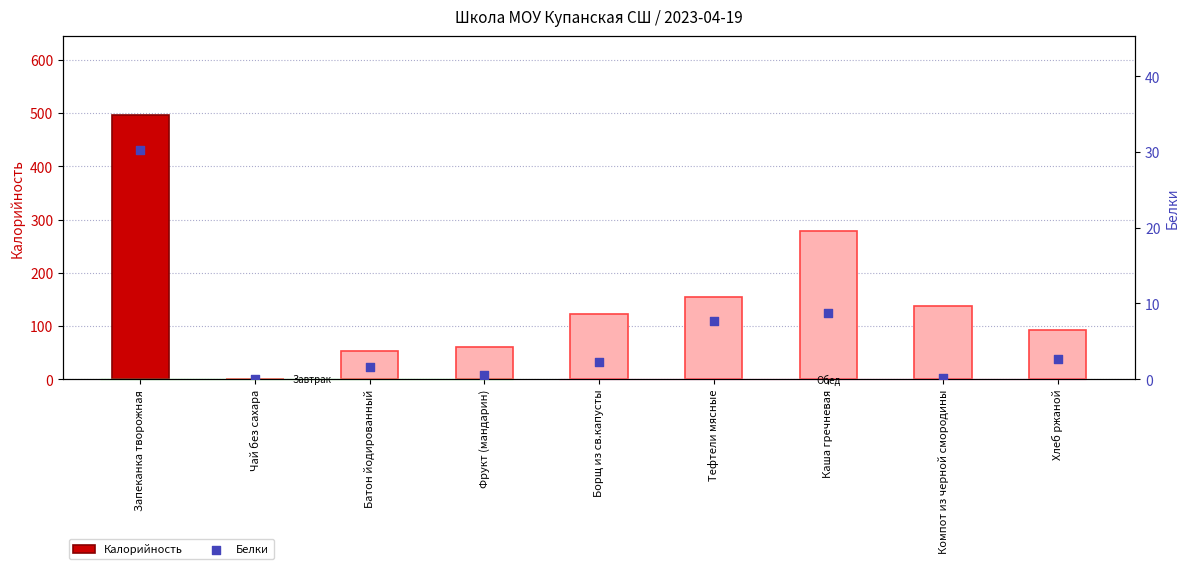

What is the total value across all series at Тефтели мясные?

162.6